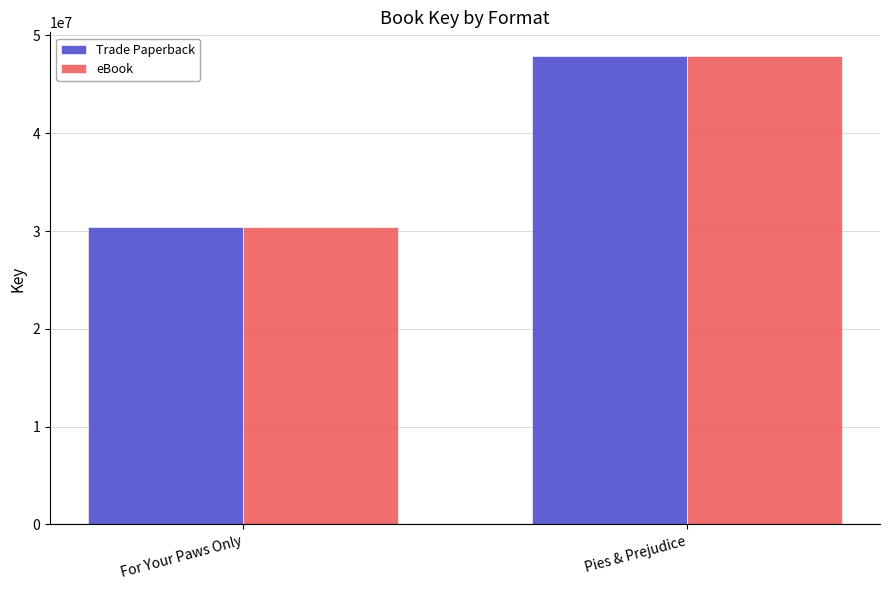

How many data points does each series have?

2